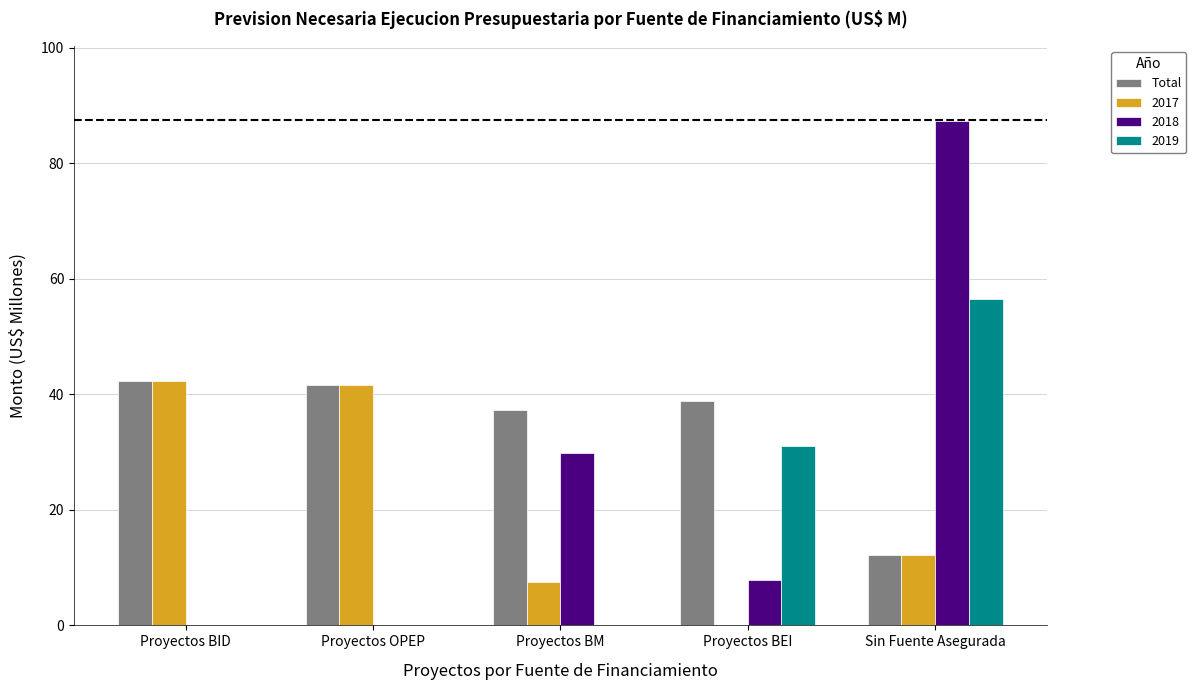

The Total series shows 49.1 at Proyectos BM. True or false?

False